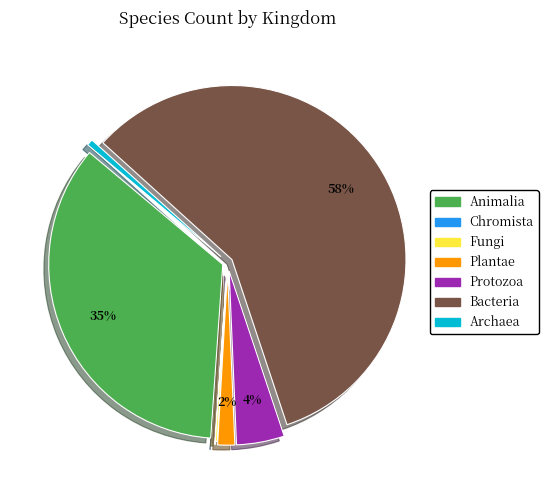

Is there any slice that represents more than half of the pie?

Yes